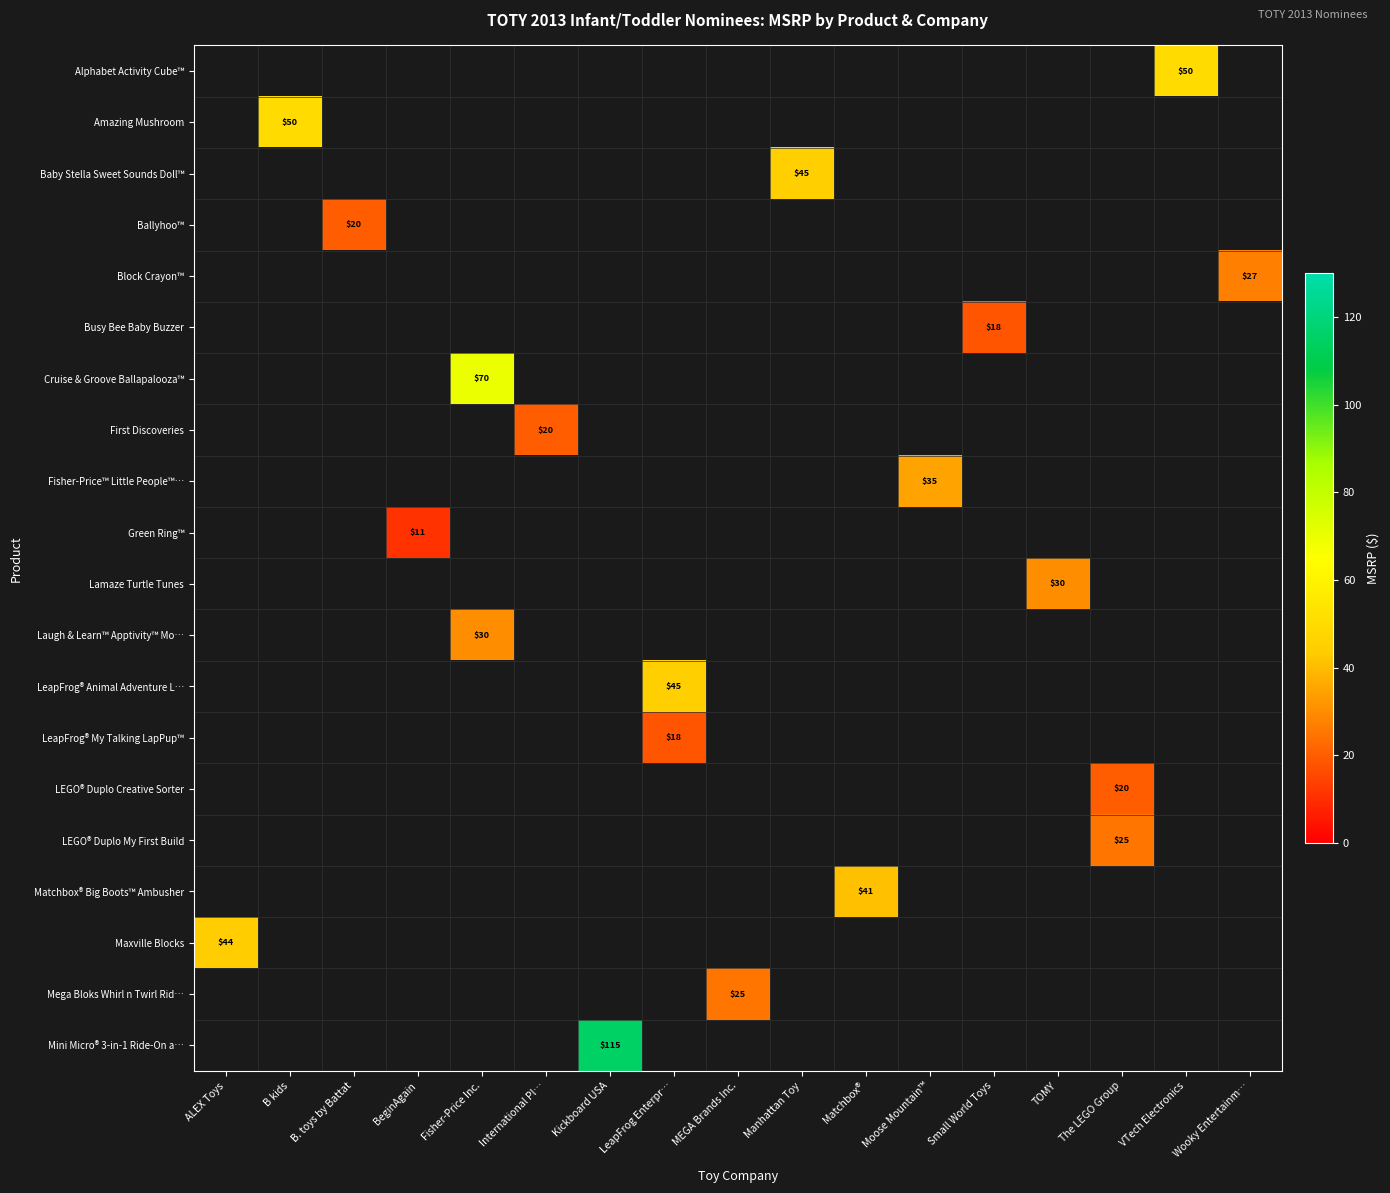

How many values in Busy Bee Baby Buzzer are above zero?

1